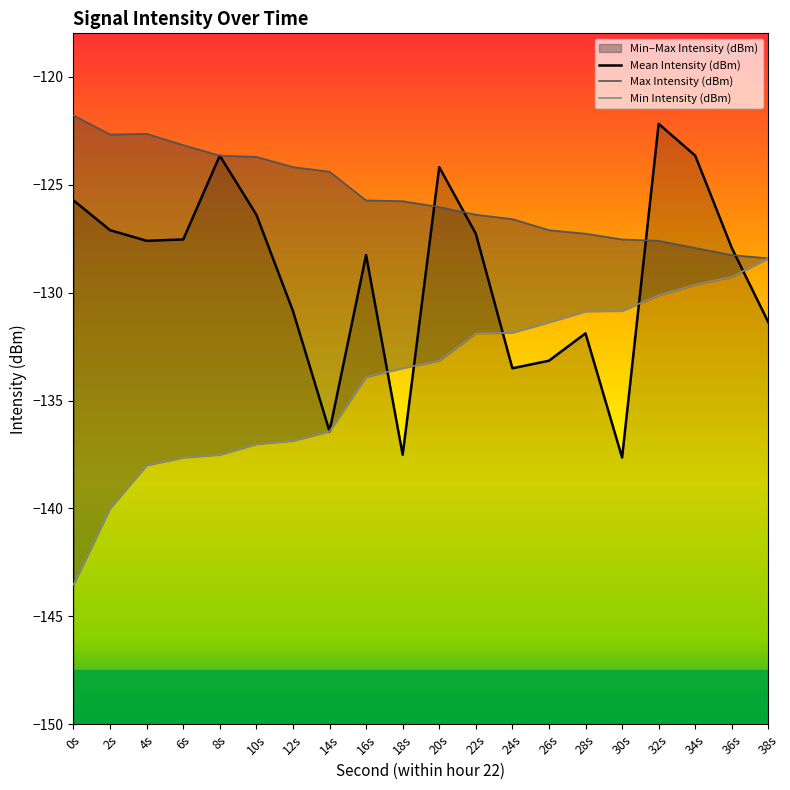

Which series has the largest total across all categories?

Max Intensity (dBm)